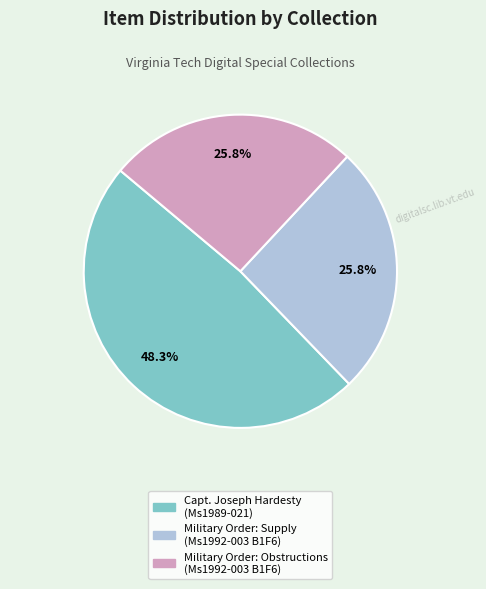

Is there any slice that represents more than half of the pie?

No